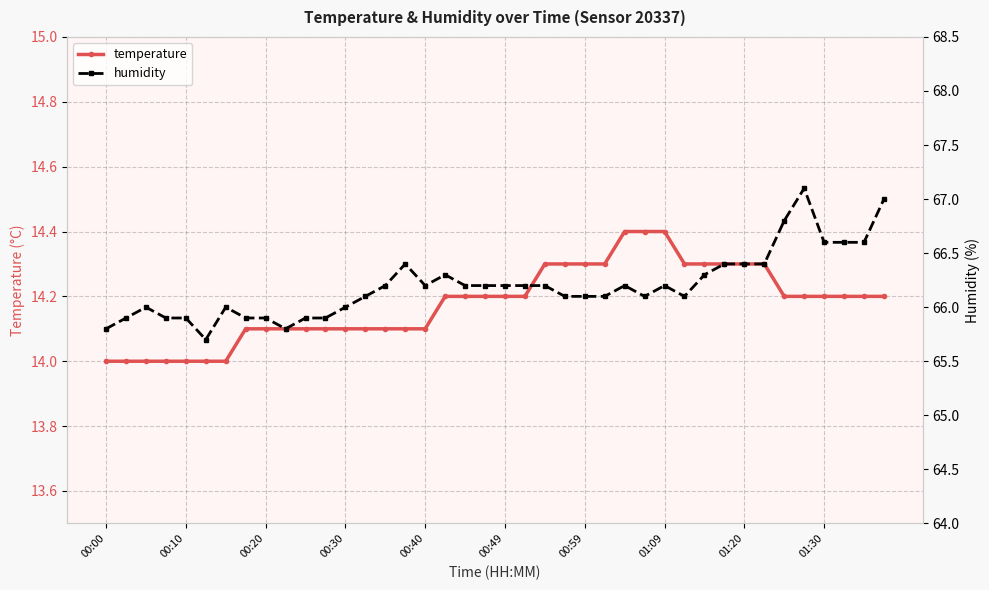

How many data points in humidity are above 66?

27